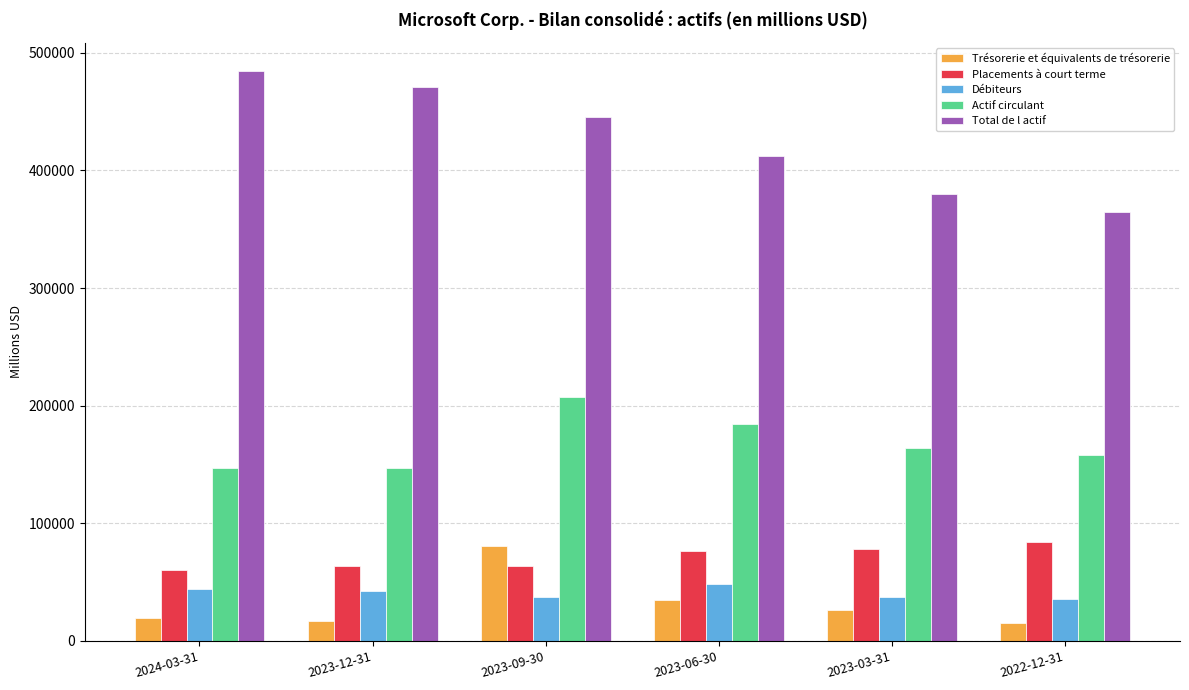

What position from the right is 2024-03-31?

6